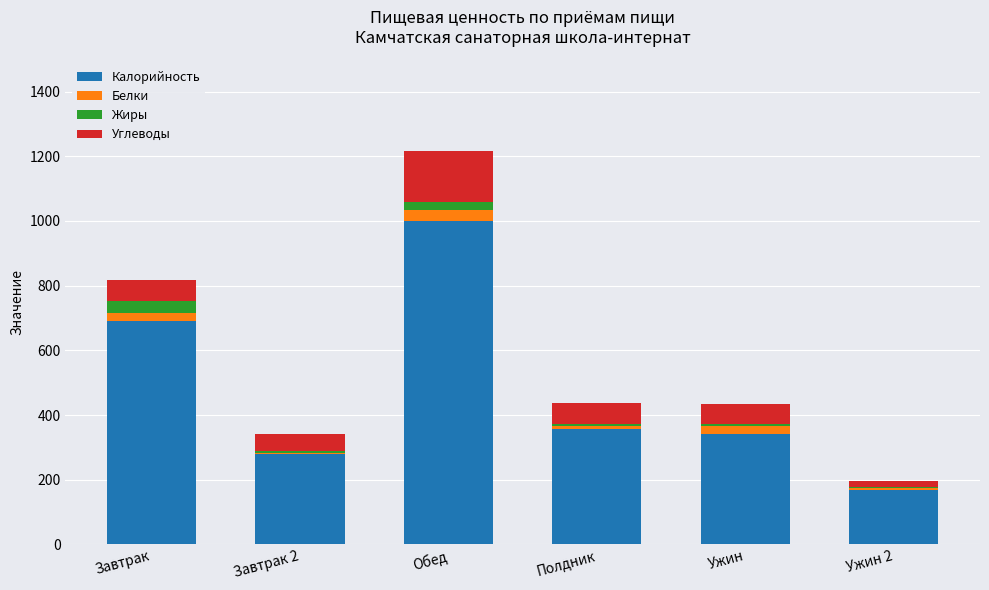

At which category is the sum across all series the highest?

Обед